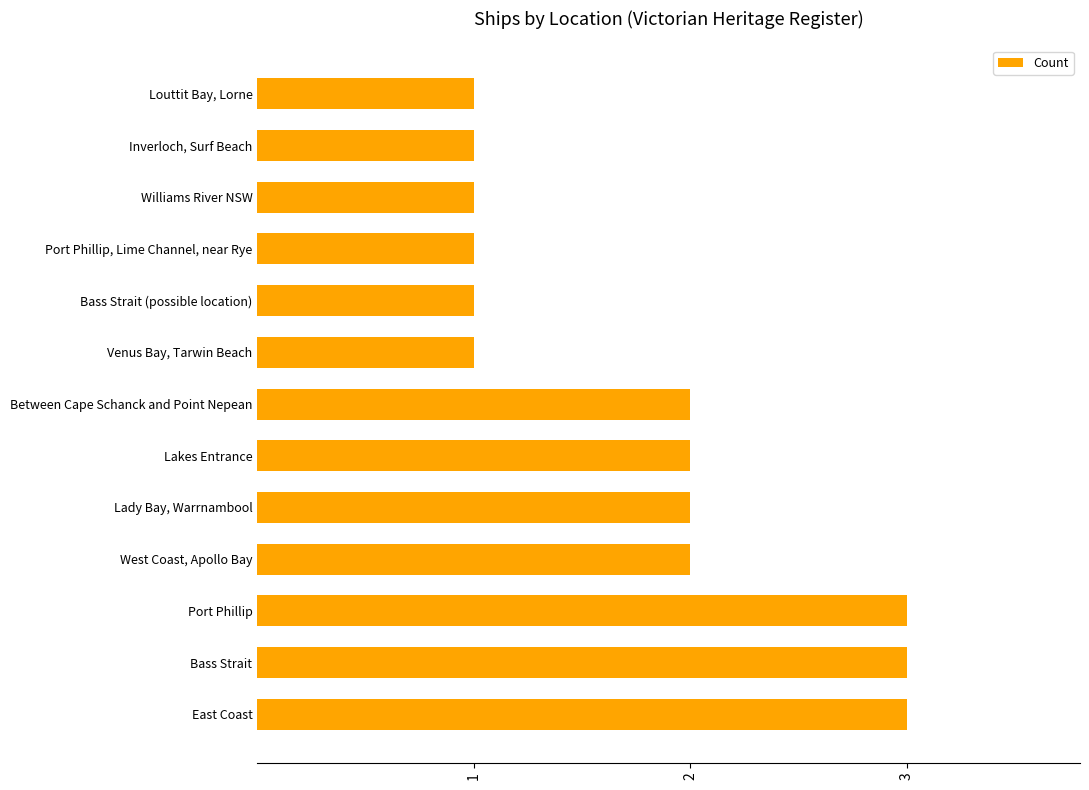

Count the number of categories in the chart.

13